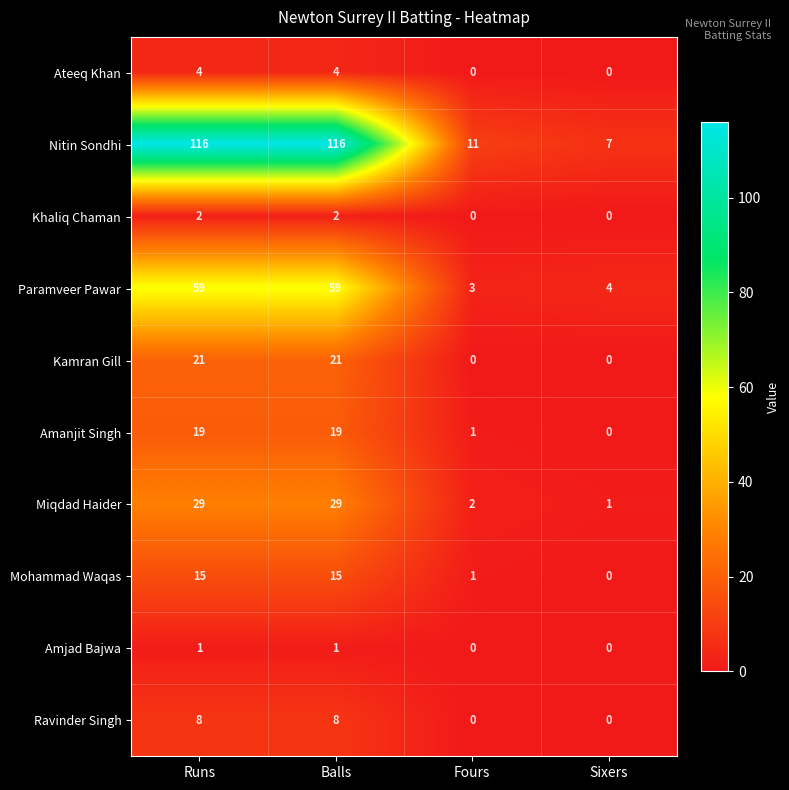

Which series has the largest range (max minus min)?

Nitin Sondhi